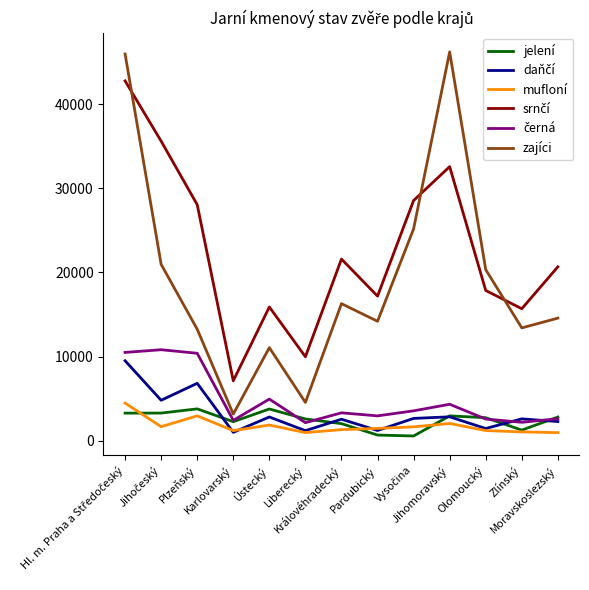

What is the greatest value displayed?

46230